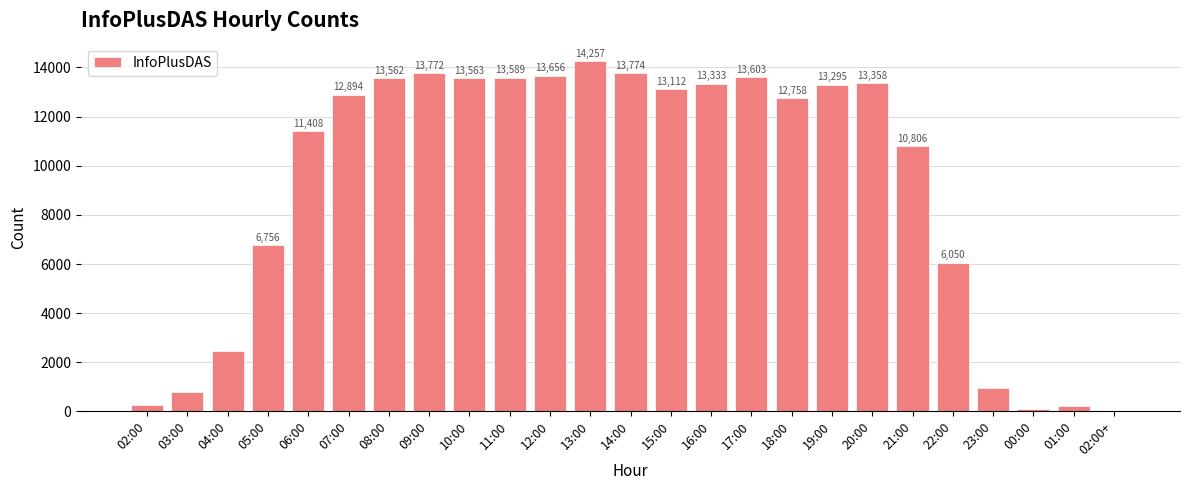

What value does the data have at 04:00, to the nearest 100?

2400